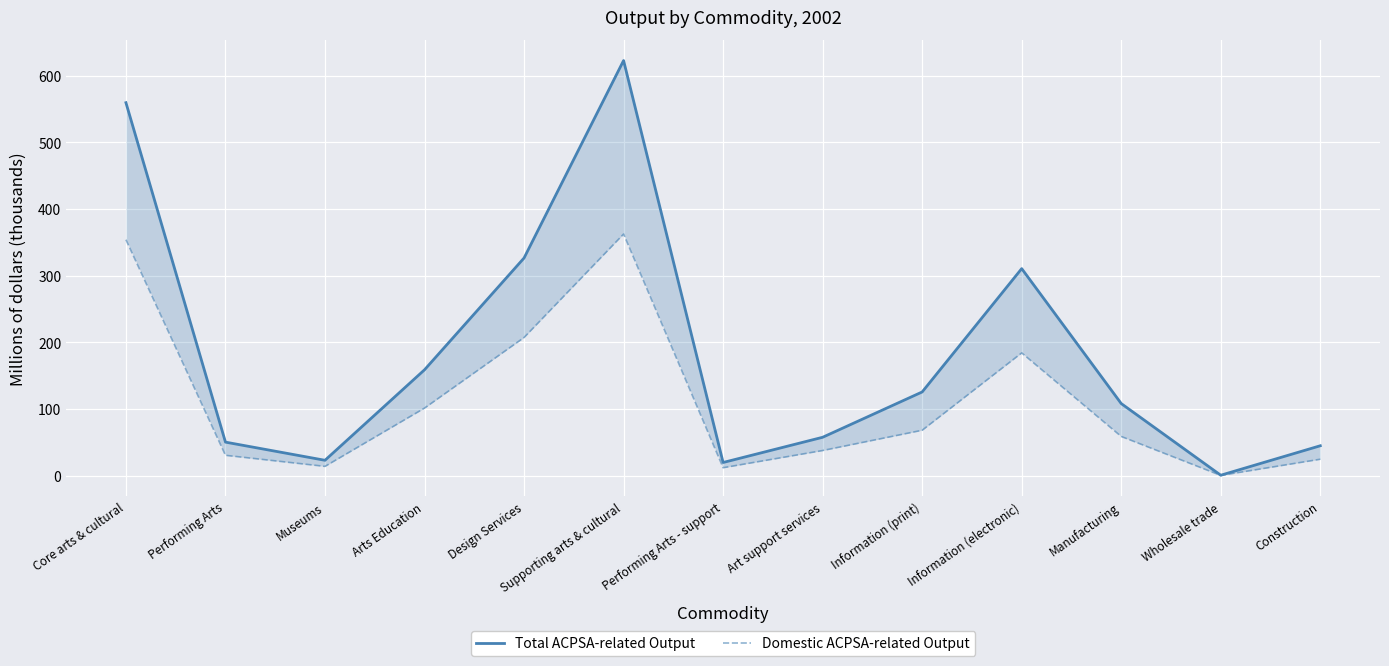

Is it true that Domestic ACPSA-related Output equals 353.9 at Core arts & cultural?

True